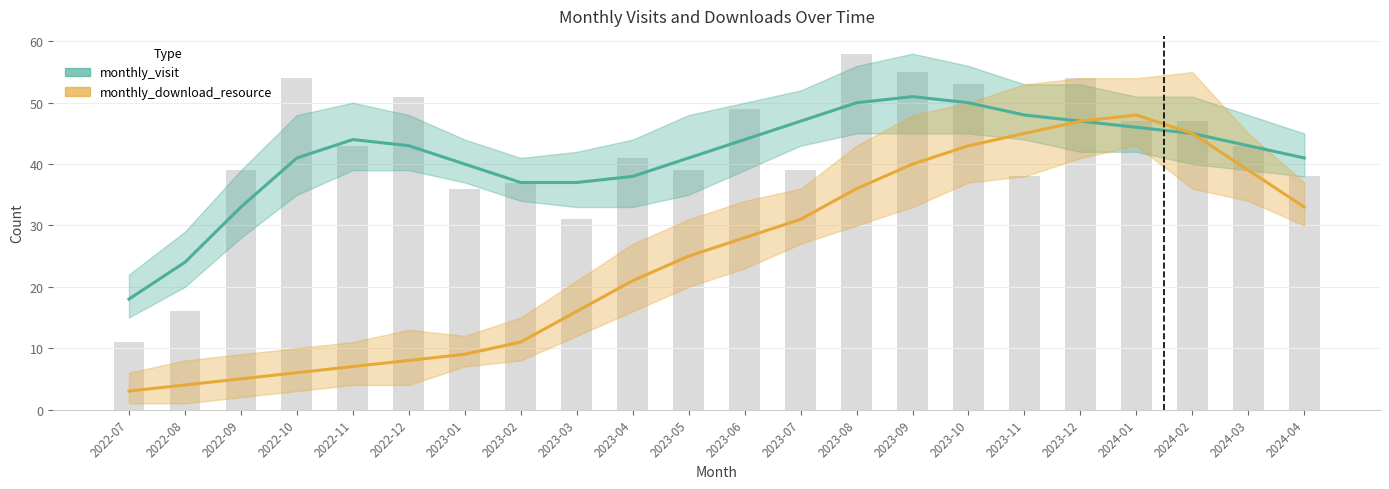

Reading right to left, list all the values displayed in this chart.

monthly_visit: 2024-04=41	2024-03=43	2024-02=45	2024-01=46	2023-12=47	2023-11=48	2023-10=50	2023-09=51	2023-08=50	2023-07=47	2023-06=44	2023-05=41	2023-04=38	2023-03=37	2023-02=37	2023-01=40	2022-12=43	2022-11=44	2022-10=41	2022-09=33	2022-08=24	2022-07=18
monthly_download_resource: 2024-04=33	2024-03=39	2024-02=45	2024-01=48	2023-12=47	2023-11=45	2023-10=43	2023-09=40	2023-08=36	2023-07=31	2023-06=28	2023-05=25	2023-04=21	2023-03=16	2023-02=11	2023-01=9	2022-12=8	2022-11=7	2022-10=6	2022-09=5	2022-08=4	2022-07=3